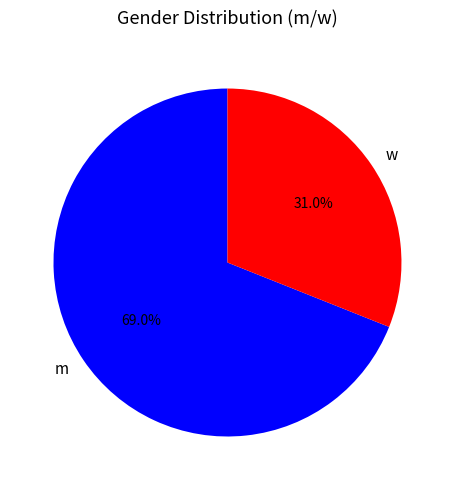

How many segments does this pie chart have?

2